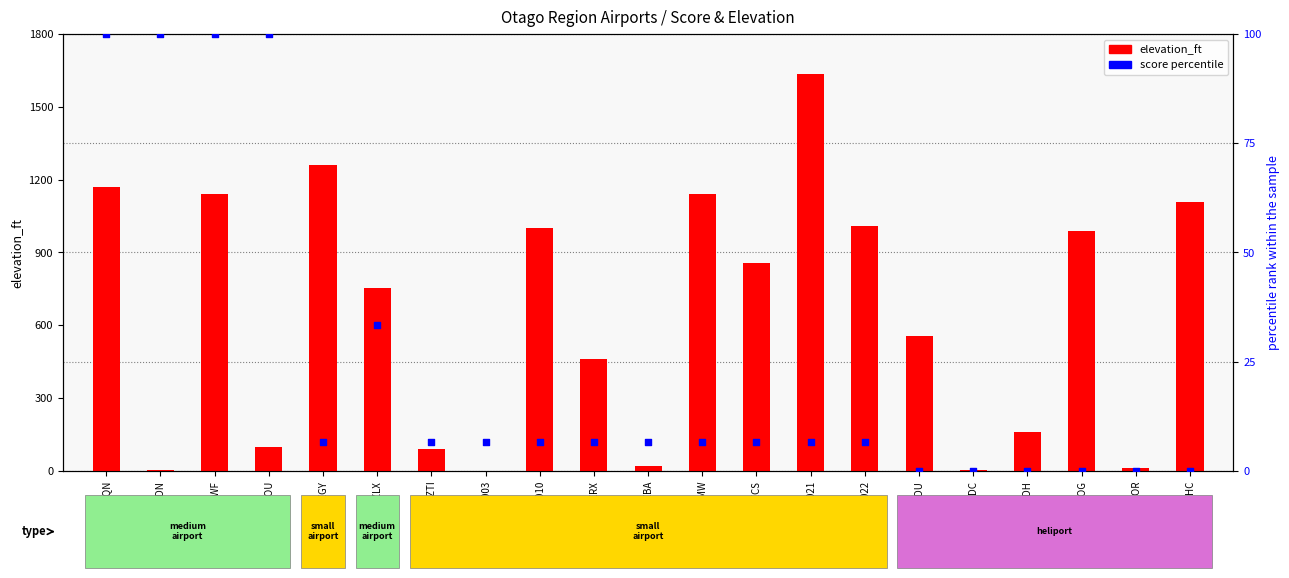

What is the total value across all series at NZDU?

554.0